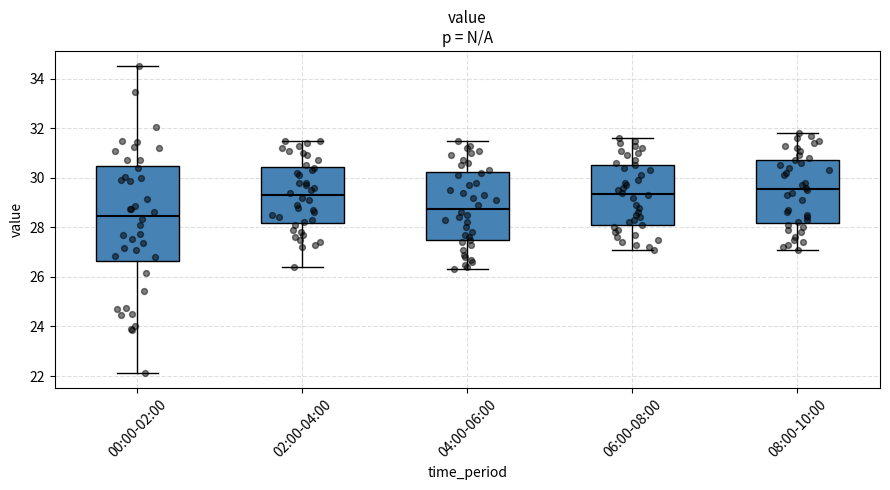

Where is the upper edge of the box for 02:00-04:00 on the y-axis? The values are not printed on the chart, so give them approximately, as read against the axis.

30.4